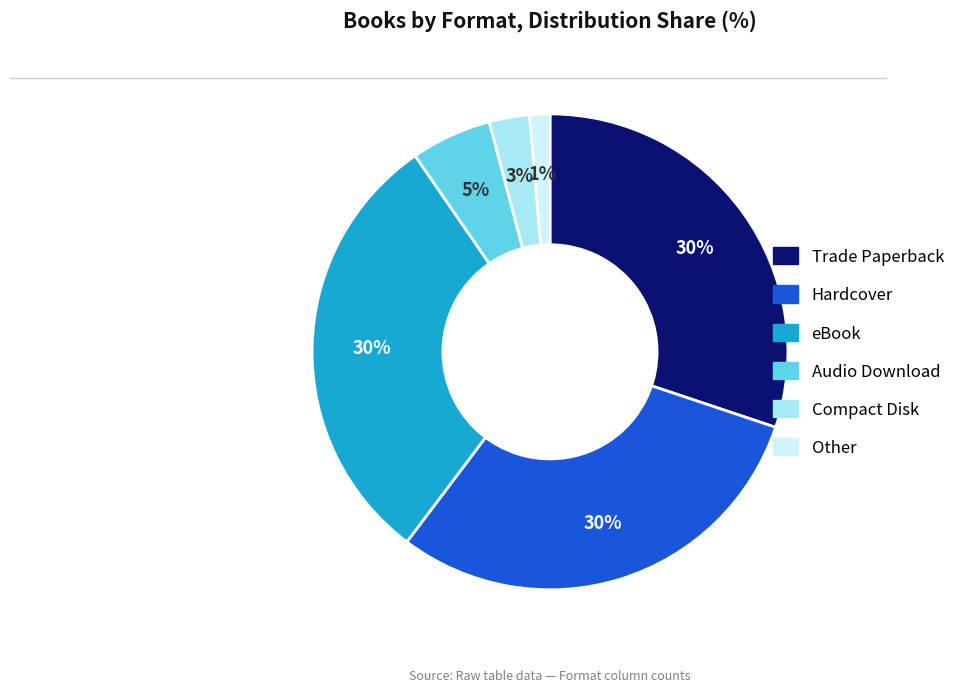

To the nearest percent, what percentage of the pie is Compact Disk?

3%